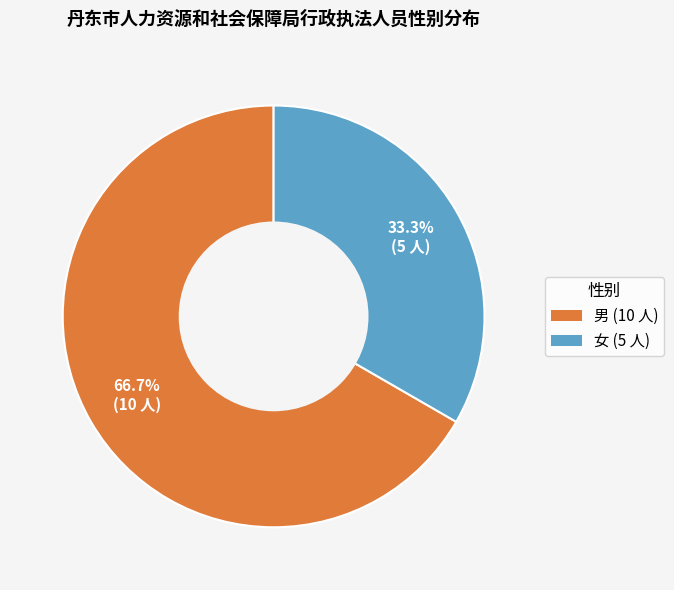

How many segments does this pie chart have?

2